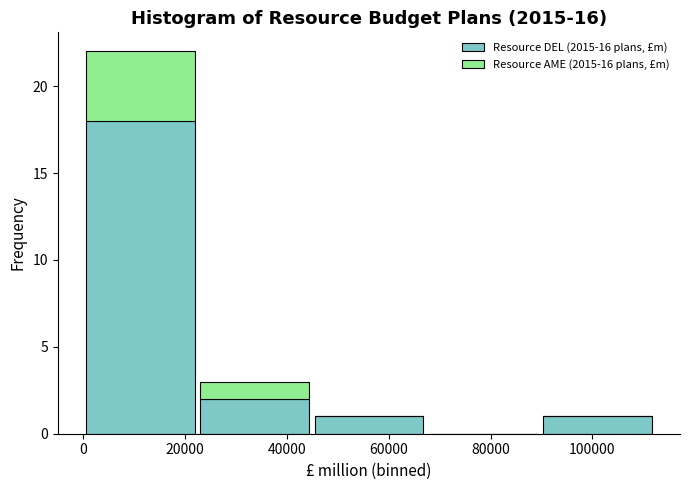

Reading left to right, list every stacked bar in this chart as the range it spans on the x-axis followed by its total height. Neither the bar edges nor the heights are printed on the chart, so give them approximately, as read against the axes.

0 to 22000: 22
22000 to 44000: 3
44000 to 68000: 1
68000 to 90000: 0
90000 to 112000: 1